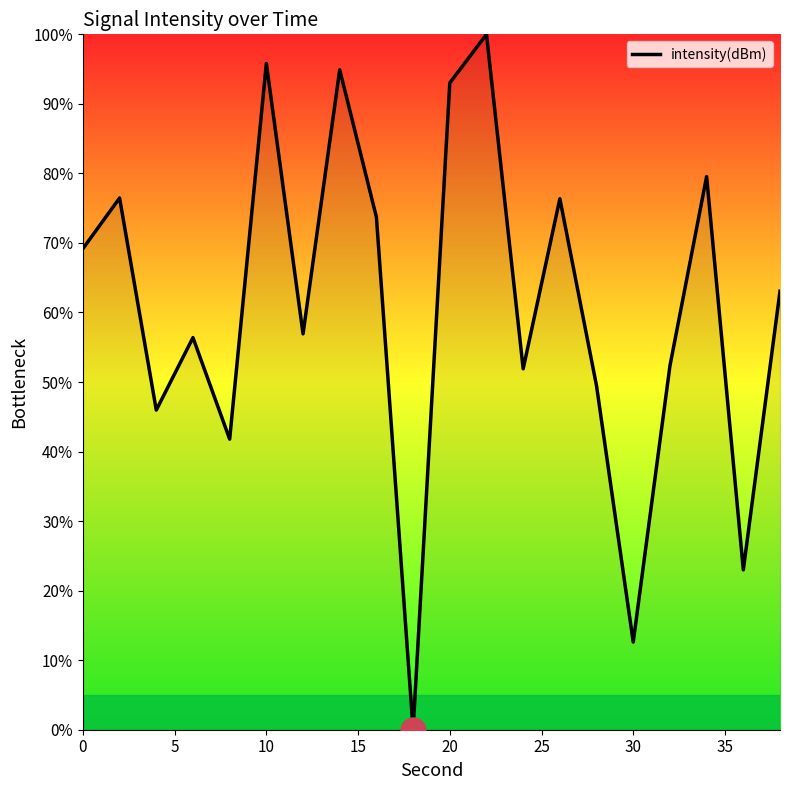

What is the greatest value displayed?

100.0